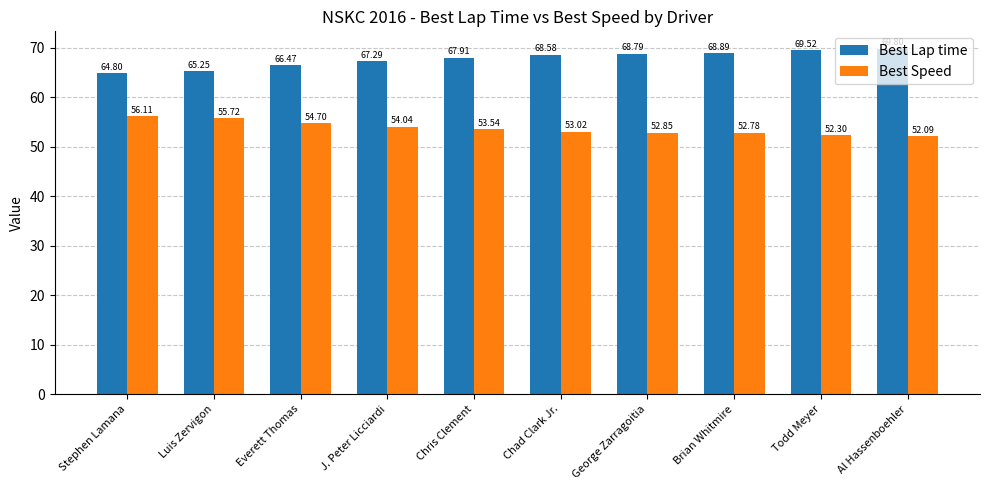

Is the value of Best Lap time at Todd Meyer greater than the value of Best Speed at George Zarragoitia?

Yes